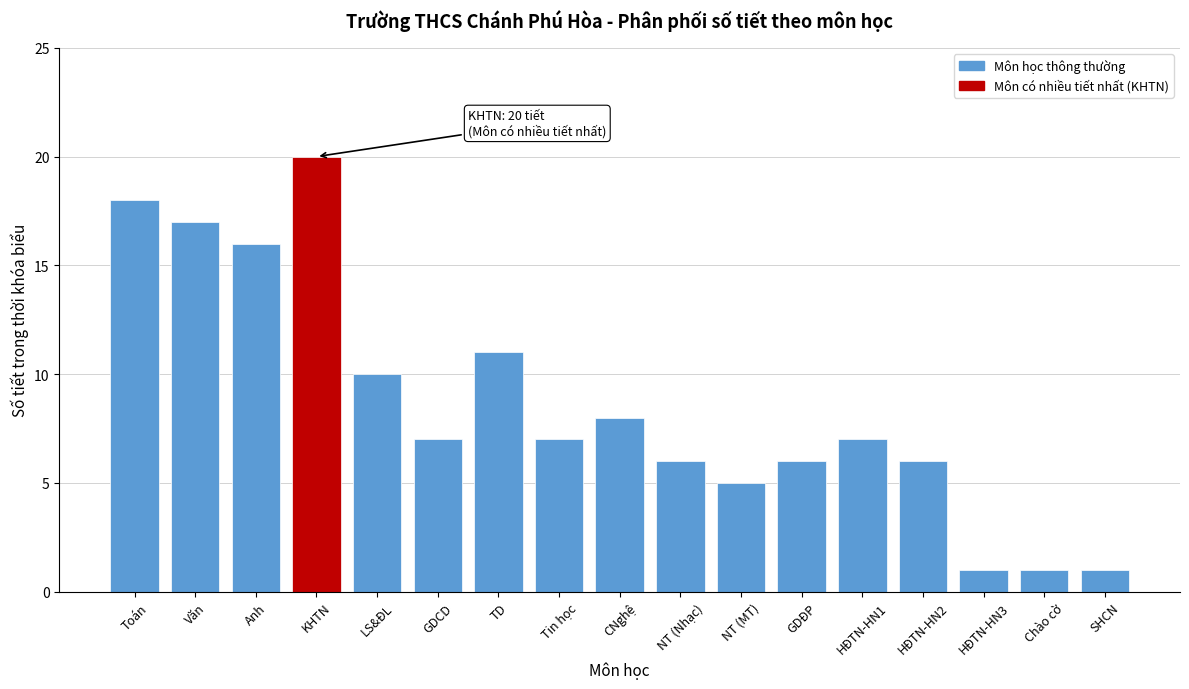

Reading right to left, what are all the values shown in this chart?

1	1	1	6	7	6	5	6	8	7	11	7	10	20	16	17	18